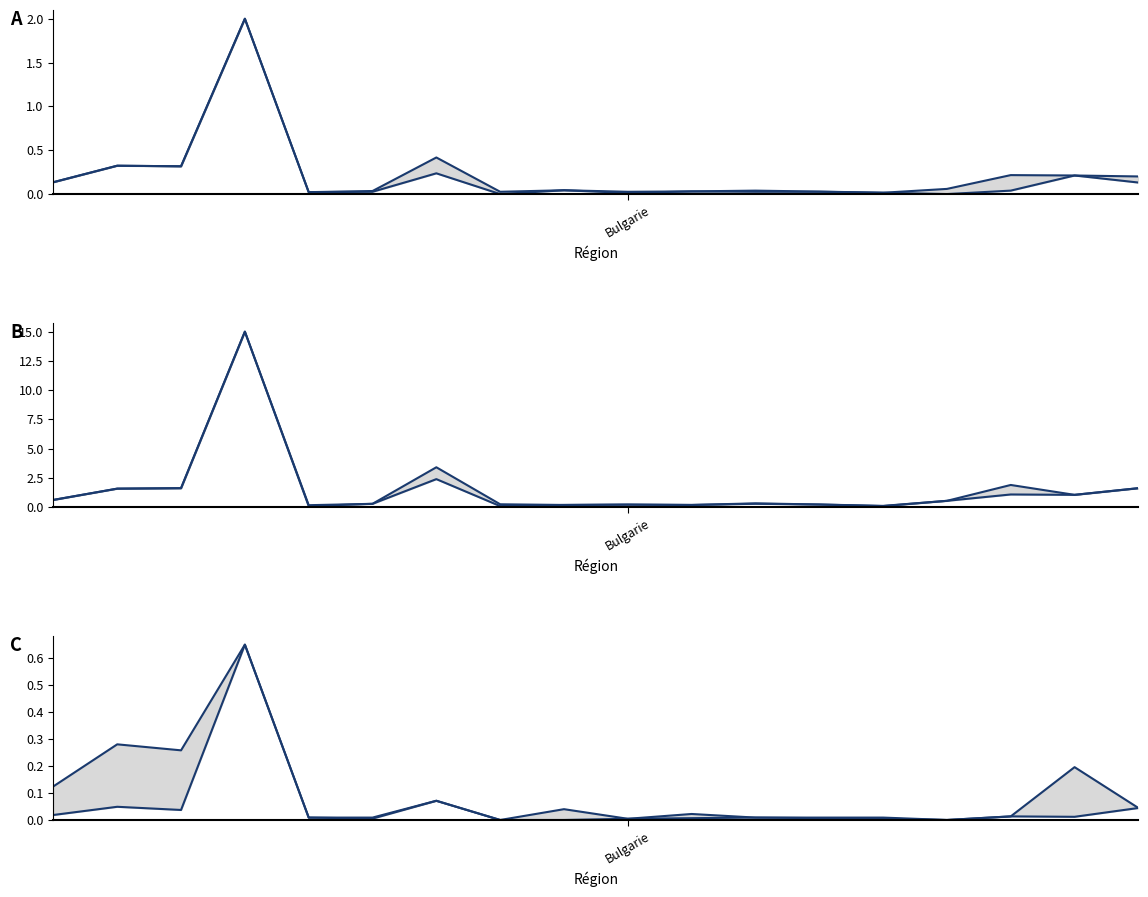

Is it true that lower equals 0.0 at 13?

False